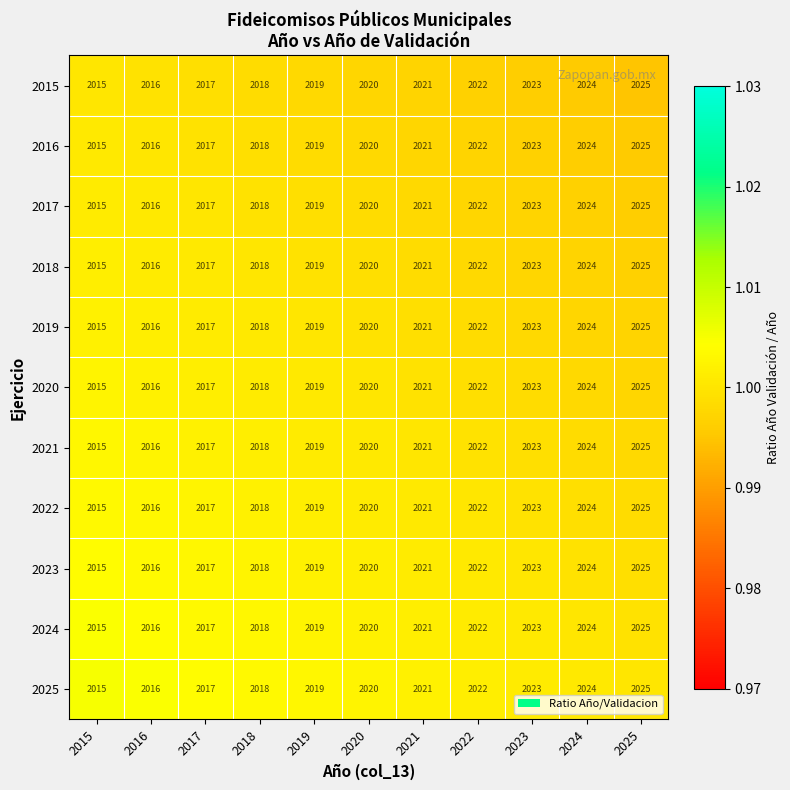

At which category is the sum across all series the highest?

2025